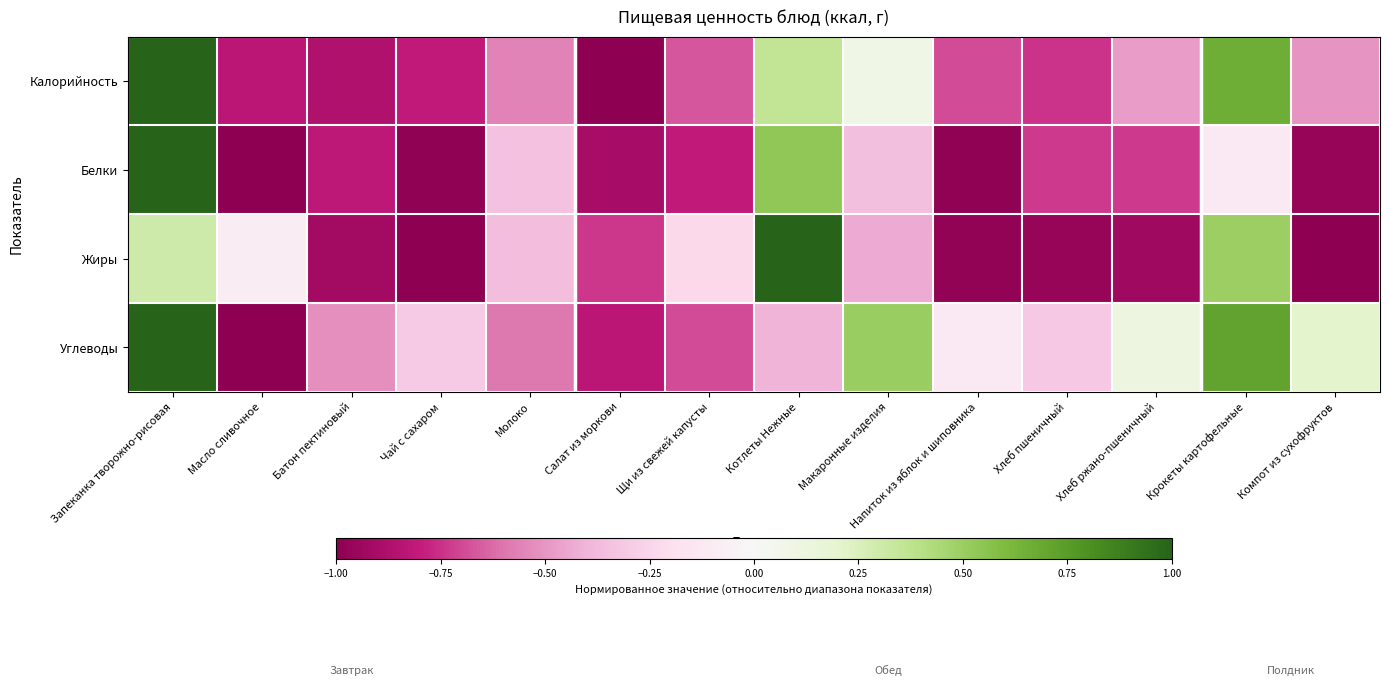

Rank the series by their maximum value, from lowest to highest.

Калорийность, Белки, Жиры, Углеводы